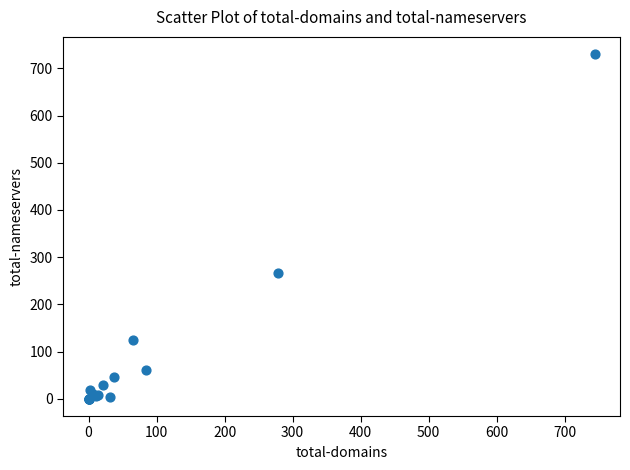

What Y value in the scatter plot is closest to 365?

266